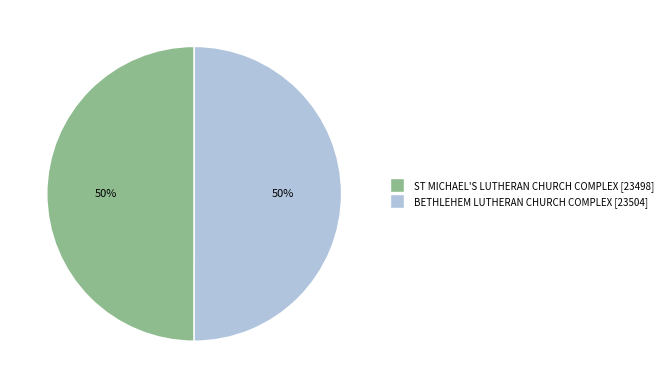

Approximately how many times larger is the value at ST MICHAEL'S LUTHERAN CHURCH COMPLEX compared to BETHLEHEM LUTHERAN CHURCH COMPLEX?

1.0